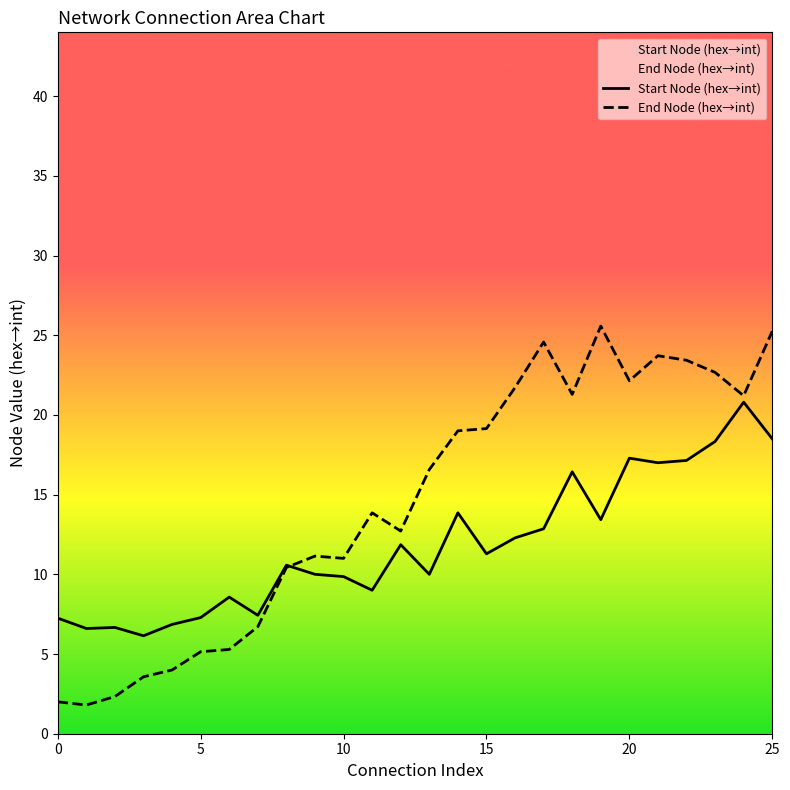

Reading left to right, transcribe all the data shown in this chart.

Start Node (hex→int): 7.2	6.6	6.7	6.1	6.9	7.3	8.6	7.4	10.6	10.0	9.9	9.0	11.9	10.0	13.9	11.3	12.3	12.9	16.4	13.4	17.3	17.0	17.1	18.3	20.8	18.5
End Node (hex→int): 2.0	1.8	2.3	3.6	4.0	5.1	5.3	6.7	10.4	11.1	11.0	13.9	12.7	16.6	19.0	19.1	21.7	24.6	21.3	25.6	22.1	23.7	23.4	22.7	21.2	25.2